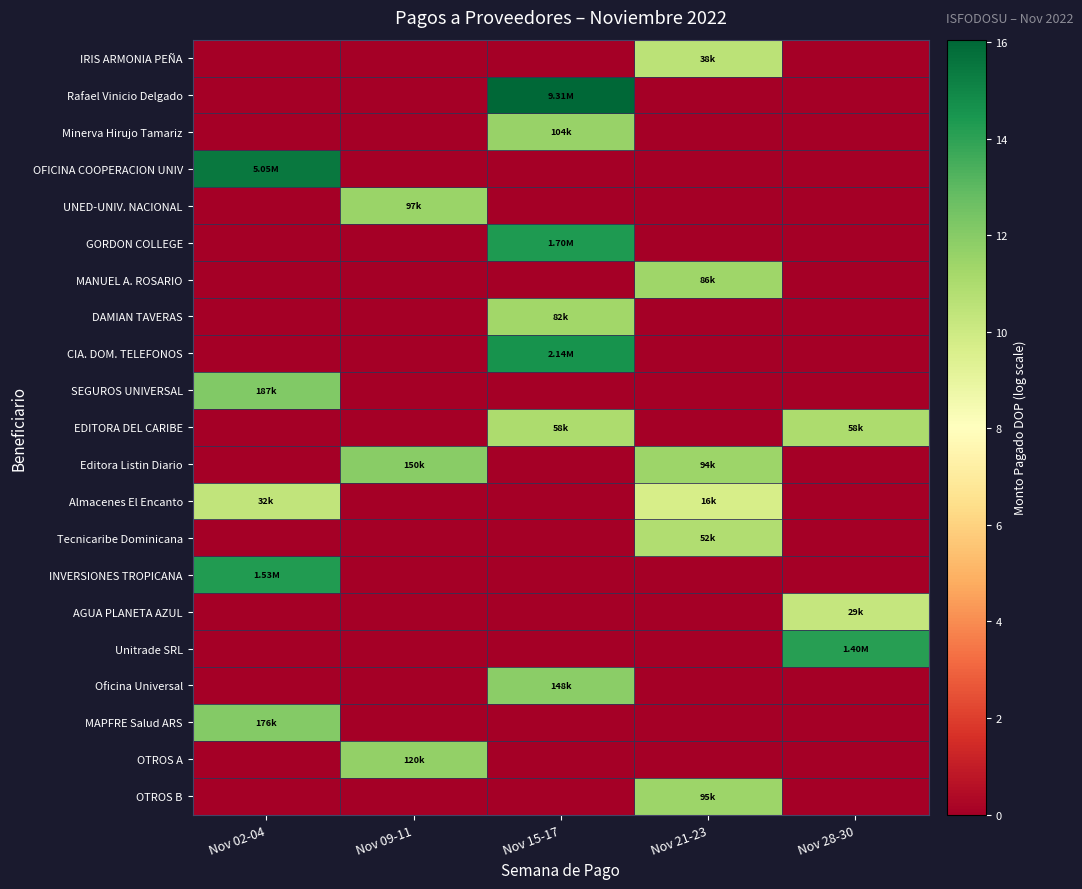

At how many categories does at least one series exceed 8?

5